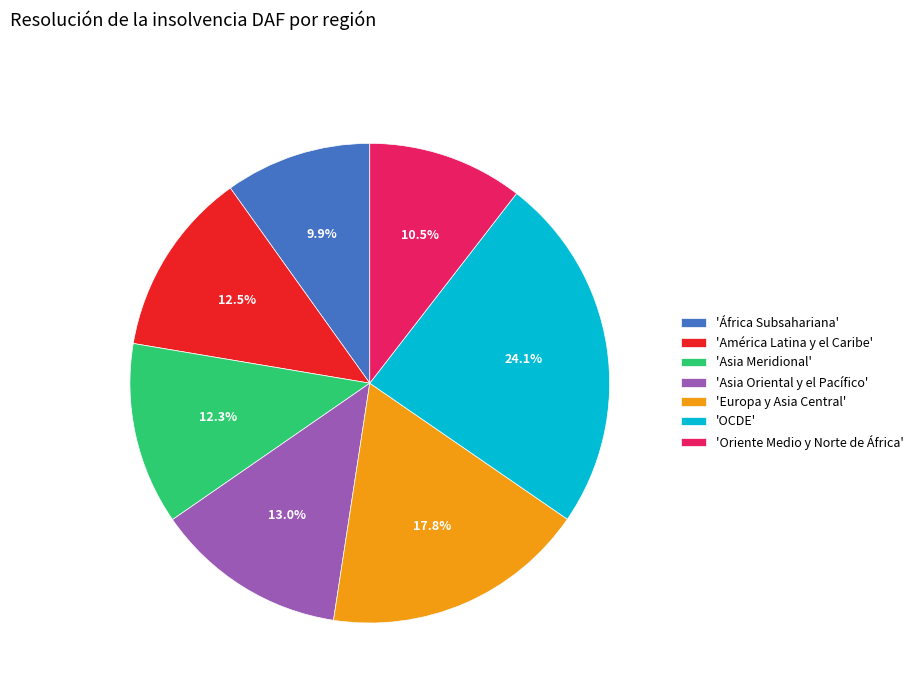

Does 'África Subsahariana' account for over 50% of the chart?

No